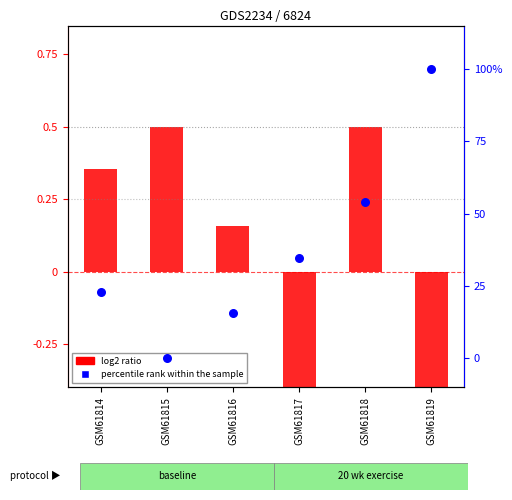

What are all the series names shown in the legend?

log2 ratio, percentile rank within the sample